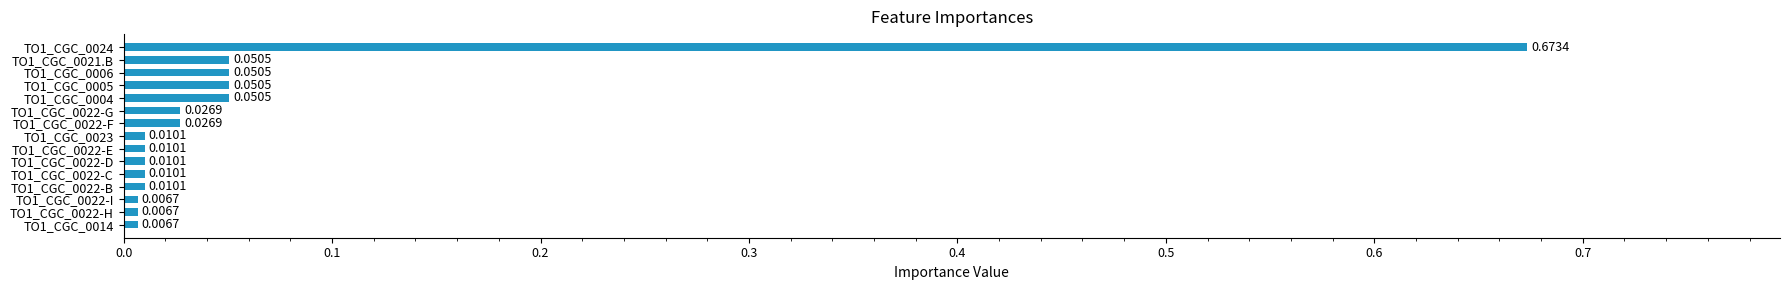

What is the sum of all values?

1.0